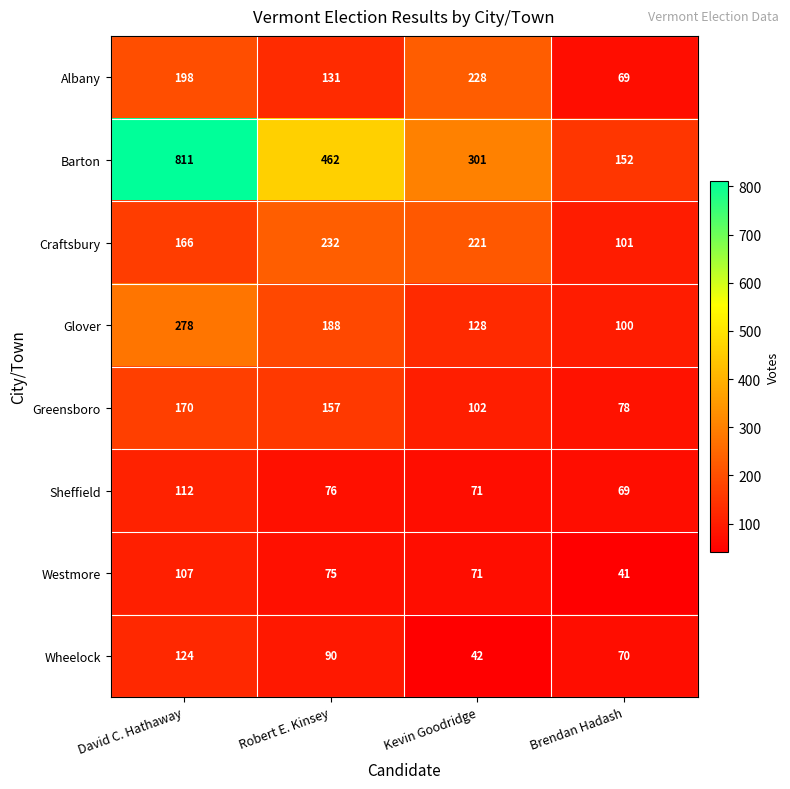

What is the sum of the Glover values at David C. Hathaway and Kevin Goodridge?

406